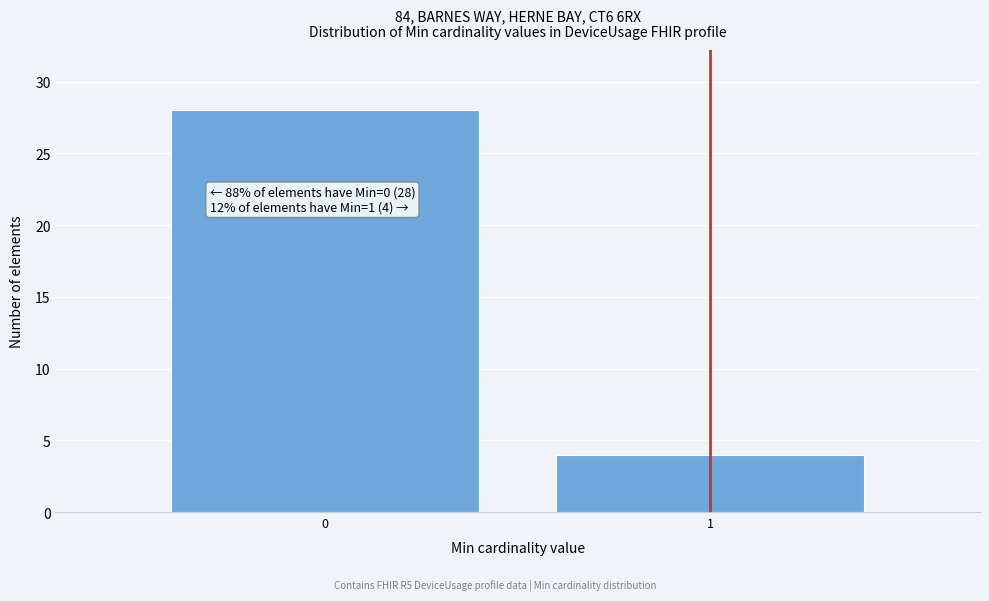

Reading left to right, transcribe all the data shown in this chart.

28	4